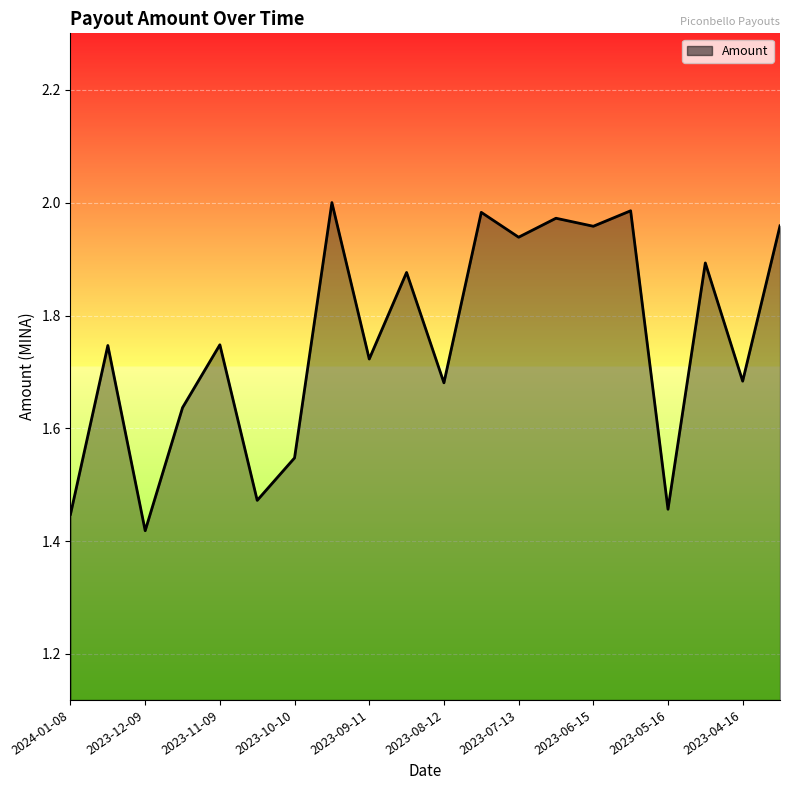

Where is the data nearest to the value 1?

2023-12-09